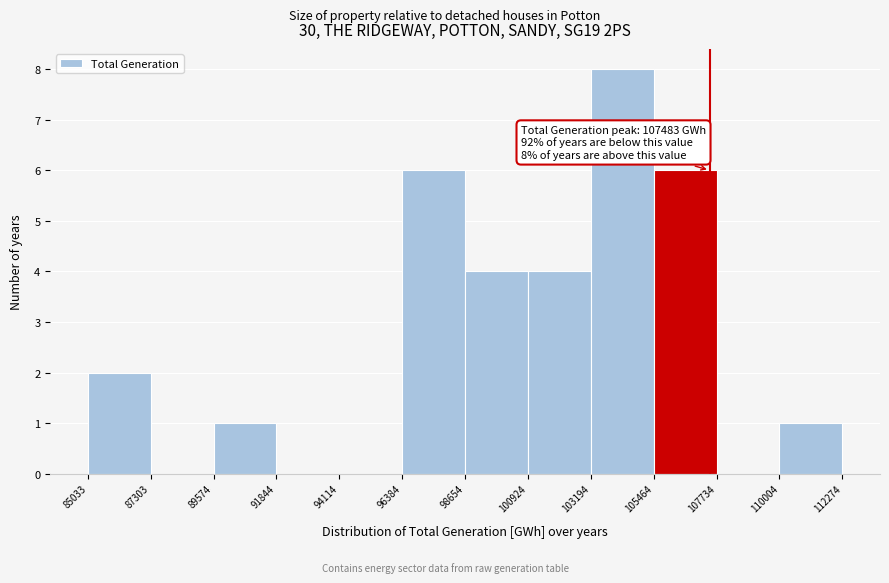

Which range on the x-axis has the tallest bar?

103194 to 105464